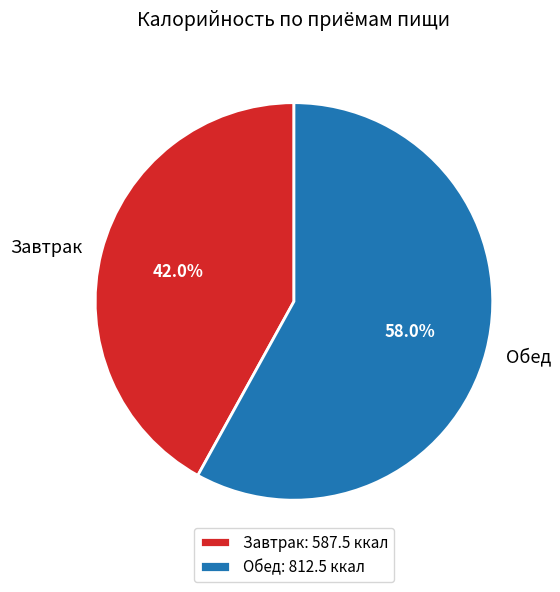

To the nearest percent, what is the difference between the Завтрак and Обед slice percentages?

16%